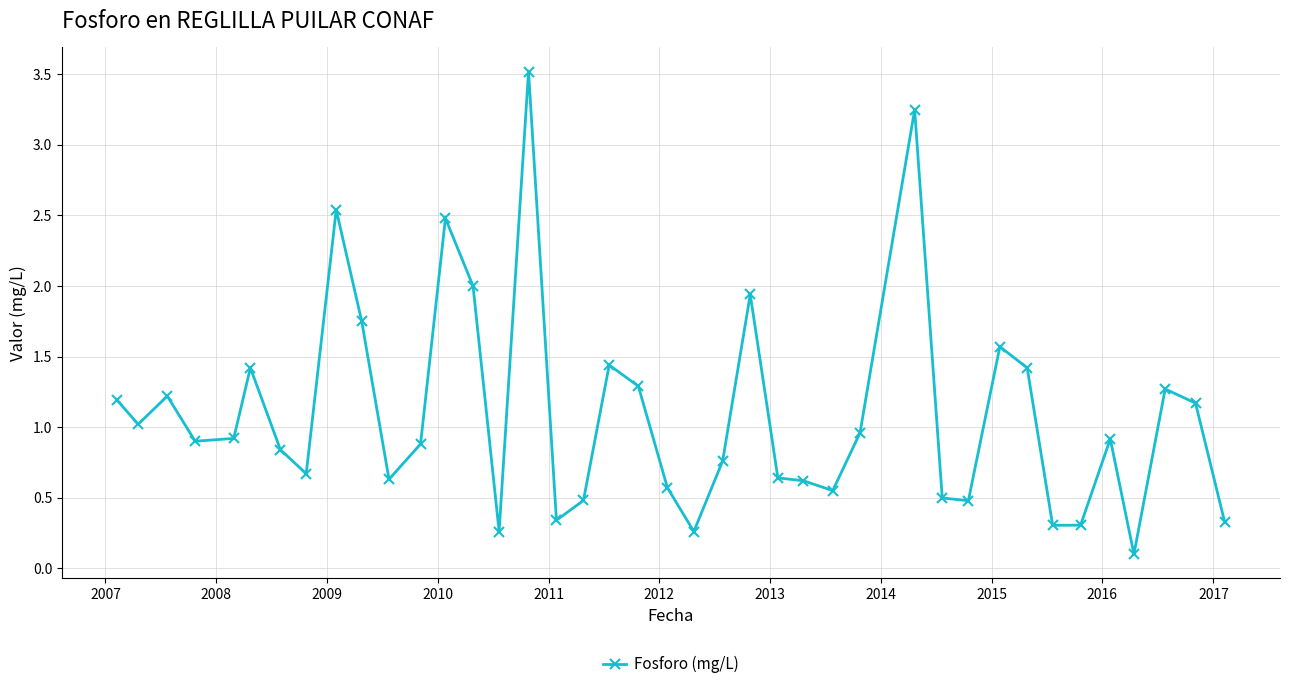

True or false: the data has more than 2 interior local peaks.

True